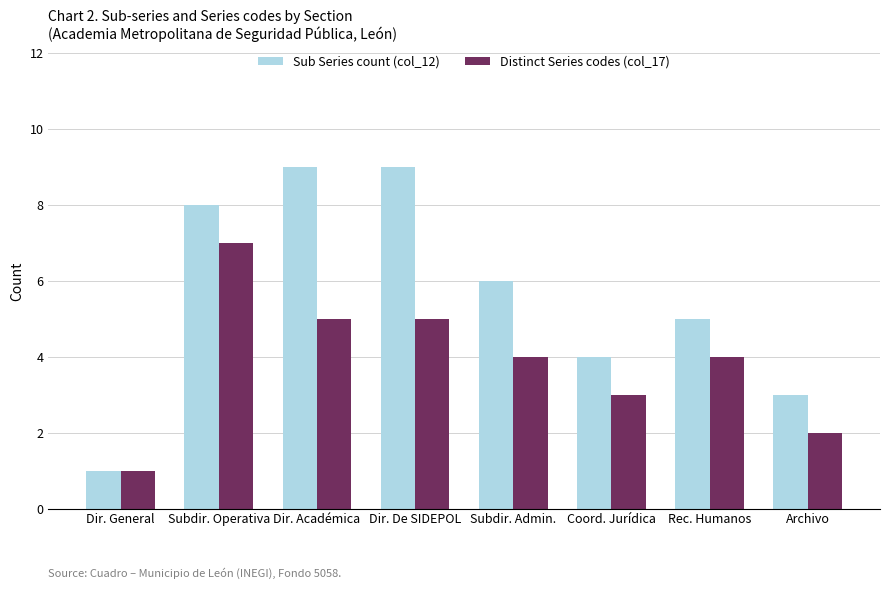

Which category has the lowest value in the Sub Series count (col_12) series?

Dir. General